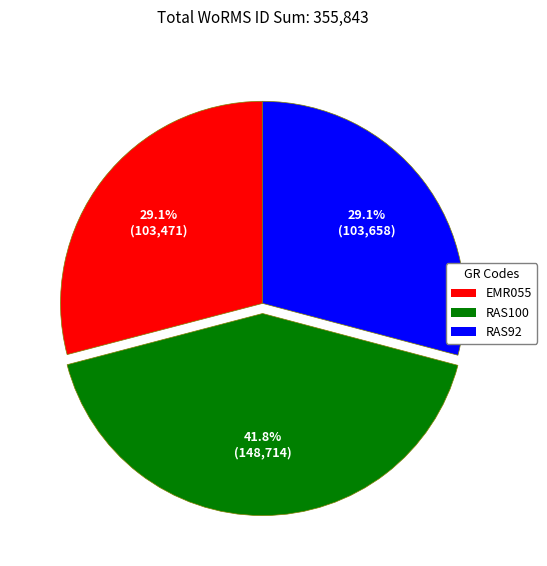

To the nearest percent, what portion does RAS100 represent?

42%